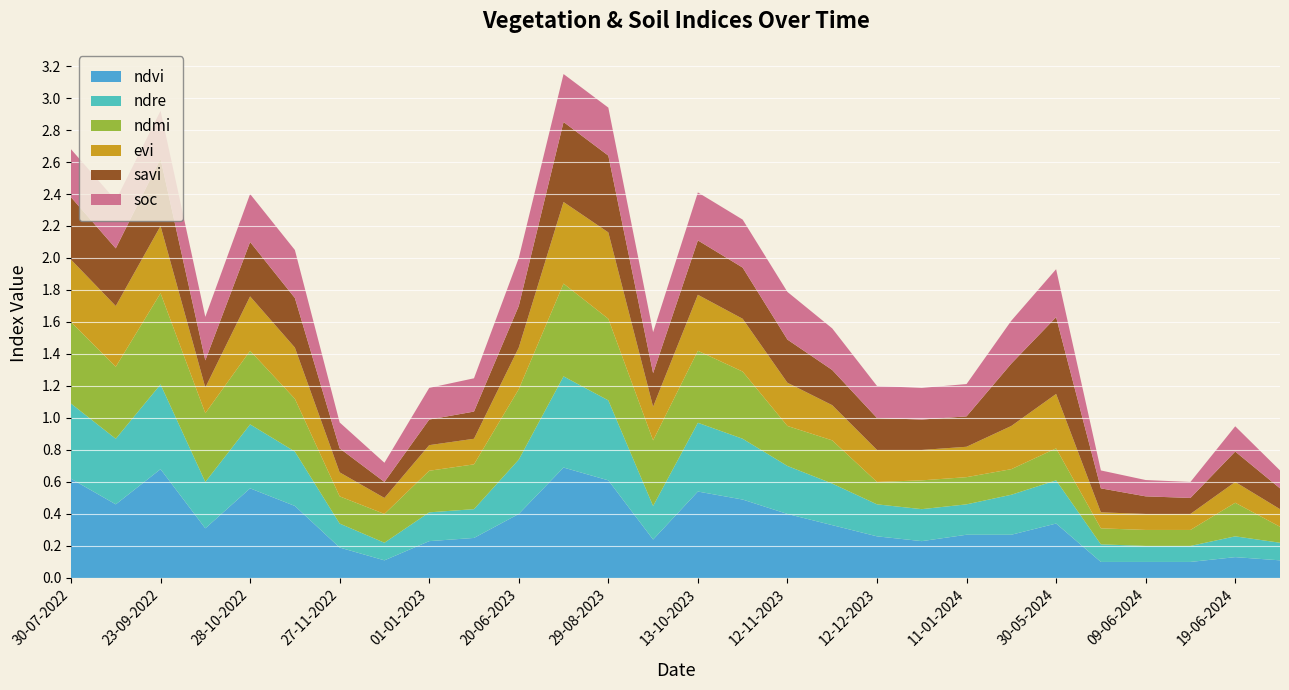

Reading left to right, what are all the values shown in this chart?

ndvi: 30-07-2022=0.6	08-09-2022=0.5	23-09-2022=0.7	08-10-2022=0.3	28-10-2022=0.6	12-11-2022=0.5	27-11-2022=0.2	12-12-2022=0.1	01-01-2023=0.2	11-01-2023=0.2	20-06-2023=0.4	14-08-2023=0.7	29-08-2023=0.6	28-09-2023=0.2	13-10-2023=0.5	28-10-2023=0.5	12-11-2023=0.4	27-11-2023=0.3	12-12-2023=0.3	01-01-2024=0.2	11-01-2024=0.3	25-05-2024=0.3	30-05-2024=0.3	04-06-2024=0.1	09-06-2024=0.1	14-06-2024=0.1	19-06-2024=0.1	24-06-2024=0.1
ndre: 30-07-2022=0.5	08-09-2022=0.4	23-09-2022=0.5	08-10-2022=0.3	28-10-2022=0.4	12-11-2022=0.3	27-11-2022=0.1	12-12-2022=0.1	01-01-2023=0.2	11-01-2023=0.2	20-06-2023=0.3	14-08-2023=0.6	29-08-2023=0.5	28-09-2023=0.2	13-10-2023=0.4	28-10-2023=0.4	12-11-2023=0.3	27-11-2023=0.3	12-12-2023=0.2	01-01-2024=0.2	11-01-2024=0.2	25-05-2024=0.2	30-05-2024=0.3	04-06-2024=0.1	09-06-2024=0.1	14-06-2024=0.1	19-06-2024=0.1	24-06-2024=0.1
ndmi: 30-07-2022=0.5	08-09-2022=0.5	23-09-2022=0.6	08-10-2022=0.4	28-10-2022=0.5	12-11-2022=0.3	27-11-2022=0.2	12-12-2022=0.2	01-01-2023=0.3	11-01-2023=0.3	20-06-2023=0.4	14-08-2023=0.6	29-08-2023=0.5	28-09-2023=0.4	13-10-2023=0.5	28-10-2023=0.4	12-11-2023=0.2	27-11-2023=0.3	12-12-2023=0.1	01-01-2024=0.2	11-01-2024=0.2	25-05-2024=0.2	30-05-2024=0.2	04-06-2024=0.1	09-06-2024=0.1	14-06-2024=0.1	19-06-2024=0.2	24-06-2024=0.1
evi: 30-07-2022=0.4	08-09-2022=0.4	23-09-2022=0.4	08-10-2022=0.2	28-10-2022=0.3	12-11-2022=0.3	27-11-2022=0.1	12-12-2022=0.1	01-01-2023=0.2	11-01-2023=0.2	20-06-2023=0.3	14-08-2023=0.5	29-08-2023=0.5	28-09-2023=0.2	13-10-2023=0.3	28-10-2023=0.3	12-11-2023=0.3	27-11-2023=0.2	12-12-2023=0.2	01-01-2024=0.2	11-01-2024=0.2	25-05-2024=0.3	30-05-2024=0.3	04-06-2024=0.1	09-06-2024=0.1	14-06-2024=0.1	19-06-2024=0.1	24-06-2024=0.1
savi: 30-07-2022=0.4	08-09-2022=0.4	23-09-2022=0.4	08-10-2022=0.2	28-10-2022=0.3	12-11-2022=0.3	27-11-2022=0.1	12-12-2022=0.1	01-01-2023=0.2	11-01-2023=0.2	20-06-2023=0.3	14-08-2023=0.5	29-08-2023=0.5	28-09-2023=0.2	13-10-2023=0.3	28-10-2023=0.3	12-11-2023=0.3	27-11-2023=0.2	12-12-2023=0.2	01-01-2024=0.2	11-01-2024=0.2	25-05-2024=0.4	30-05-2024=0.5	04-06-2024=0.1	09-06-2024=0.1	14-06-2024=0.1	19-06-2024=0.2	24-06-2024=0.1
soc: 30-07-2022=0.3	08-09-2022=0.3	23-09-2022=0.3	08-10-2022=0.3	28-10-2022=0.3	12-11-2022=0.3	27-11-2022=0.2	12-12-2022=0.1	01-01-2023=0.2	11-01-2023=0.2	20-06-2023=0.3	14-08-2023=0.3	29-08-2023=0.3	28-09-2023=0.3	13-10-2023=0.3	28-10-2023=0.3	12-11-2023=0.3	27-11-2023=0.3	12-12-2023=0.2	01-01-2024=0.2	11-01-2024=0.2	25-05-2024=0.3	30-05-2024=0.3	04-06-2024=0.1	09-06-2024=0.1	14-06-2024=0.1	19-06-2024=0.2	24-06-2024=0.1